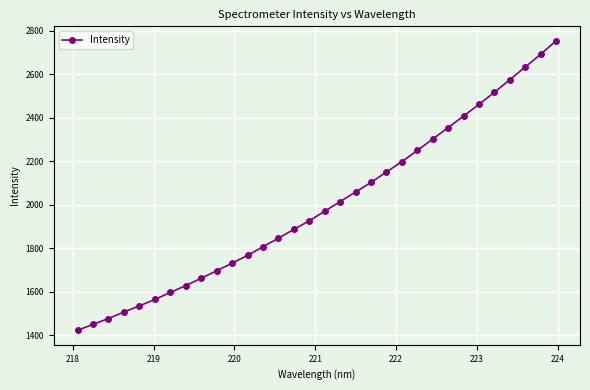

What is the value of the 25th point from the left?

2354.8